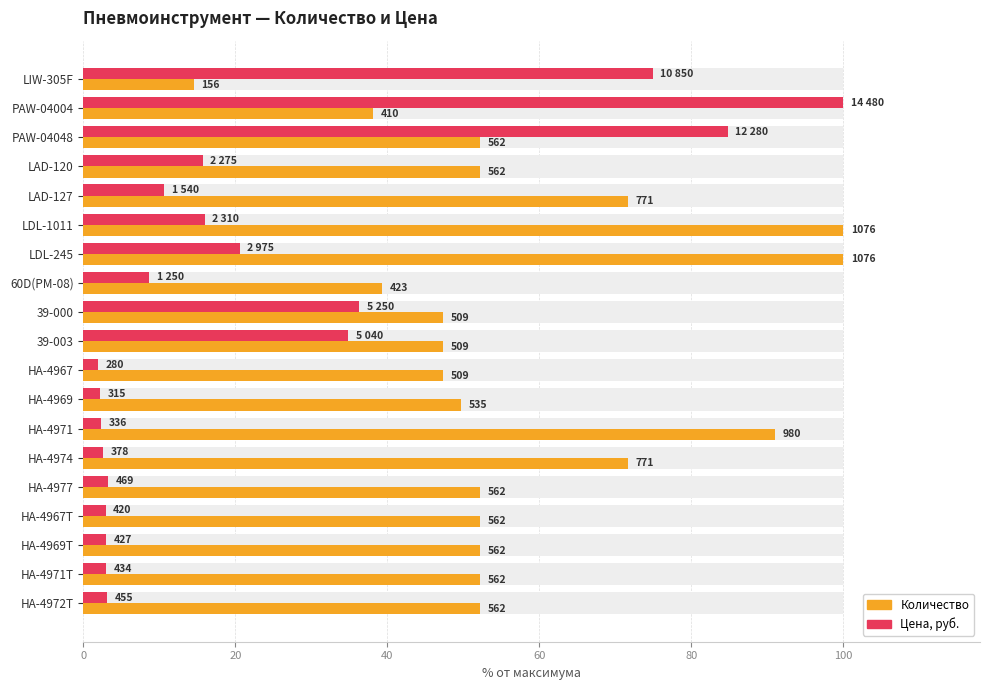

Is the value of Количество at НА-4967 greater than the value of Цена, руб. at LIW-305F?

No